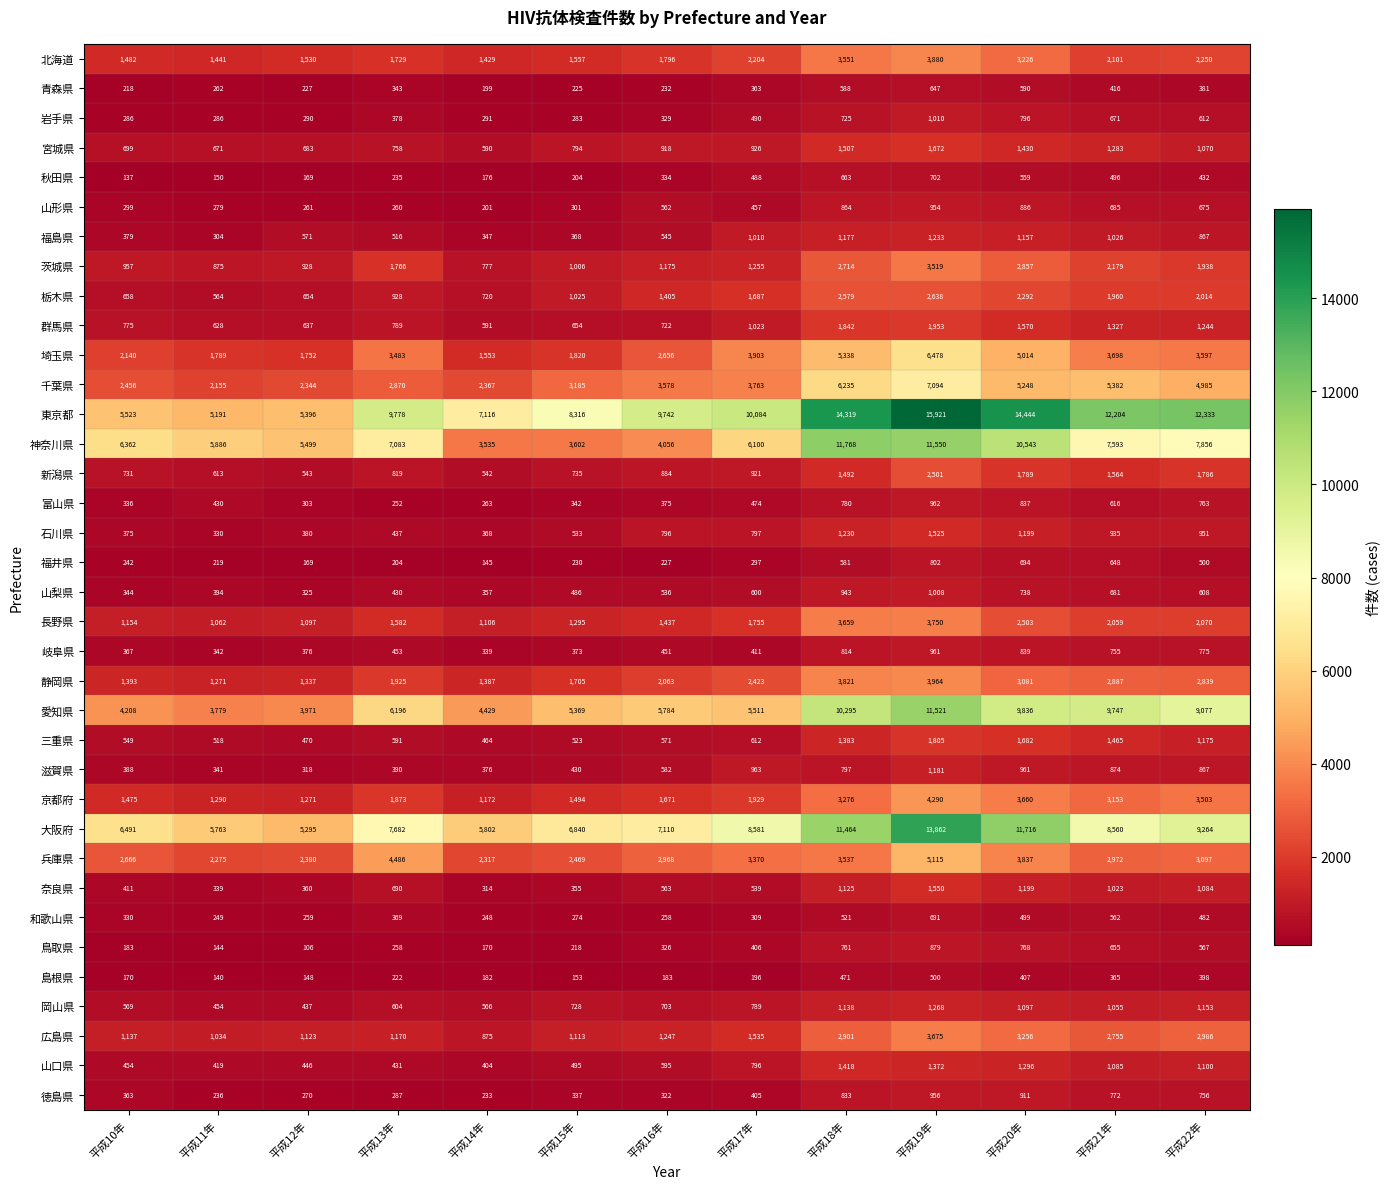

Which category has the lowest value in the 鳥取県 series?

平成12年